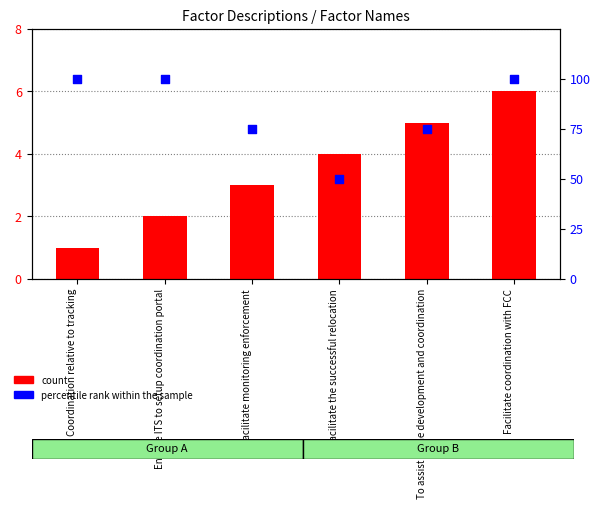

What is the total value across all series at Facilitate coordination with FCC?

106